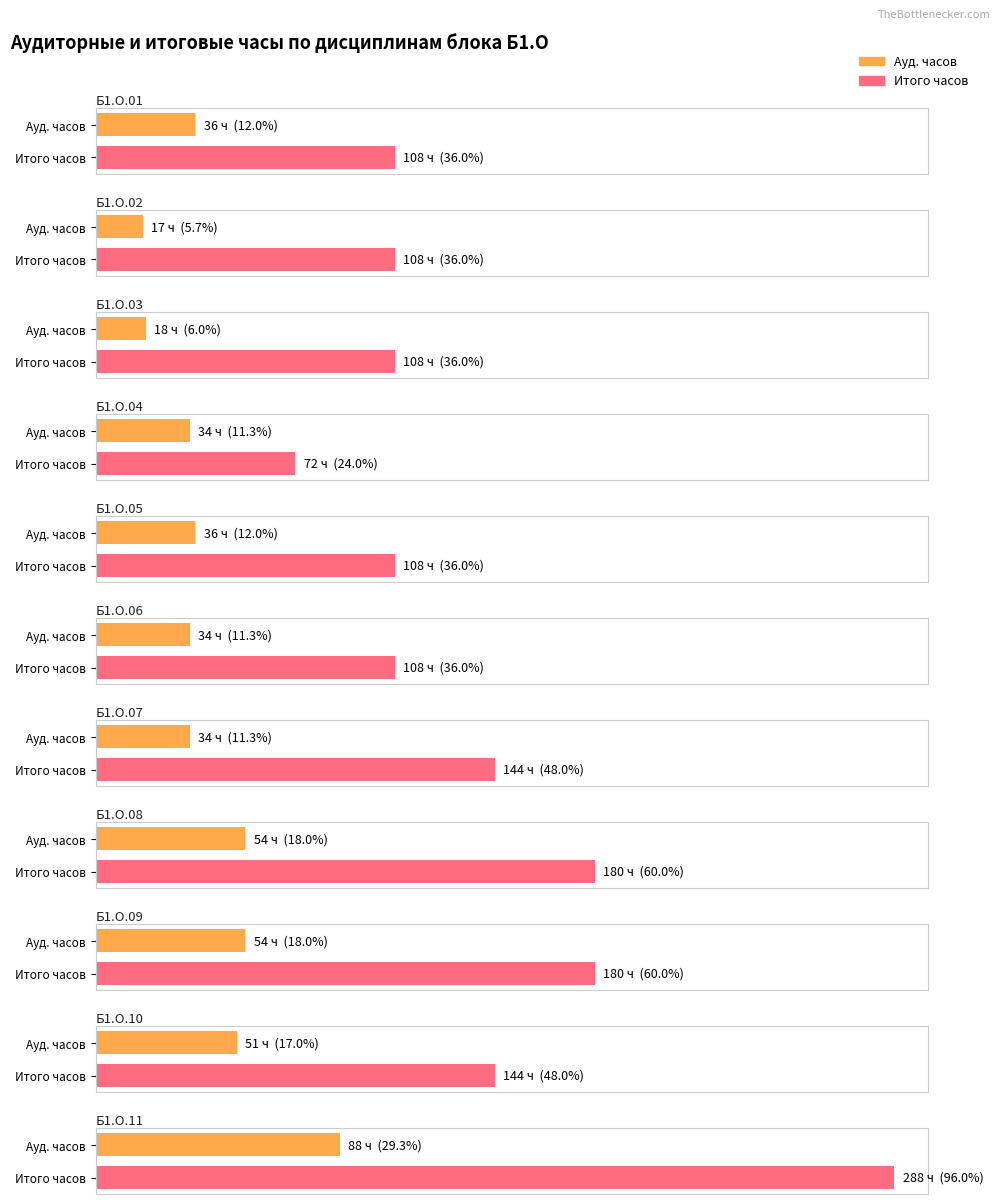

What is the maximum value for Ауд.?

88